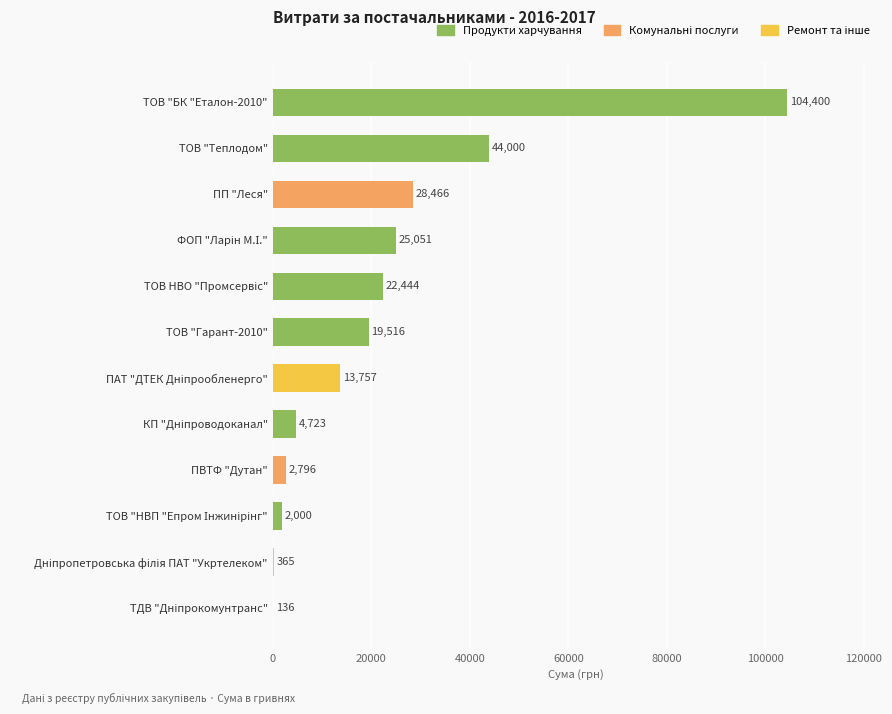

What is the sum of all values?

267654.0